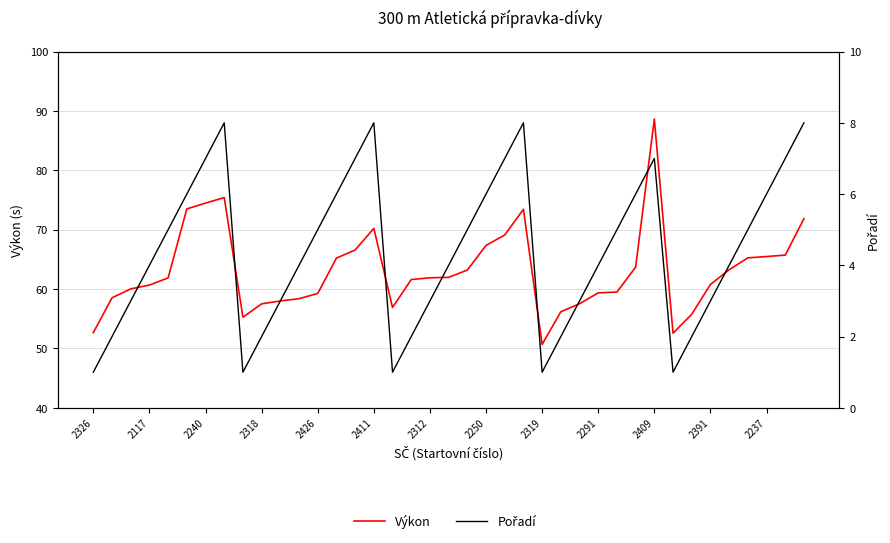

Does the chart have visible grid lines?

Yes